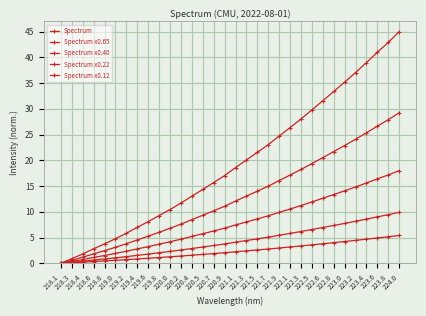

Count the number of data series in this chart.

5